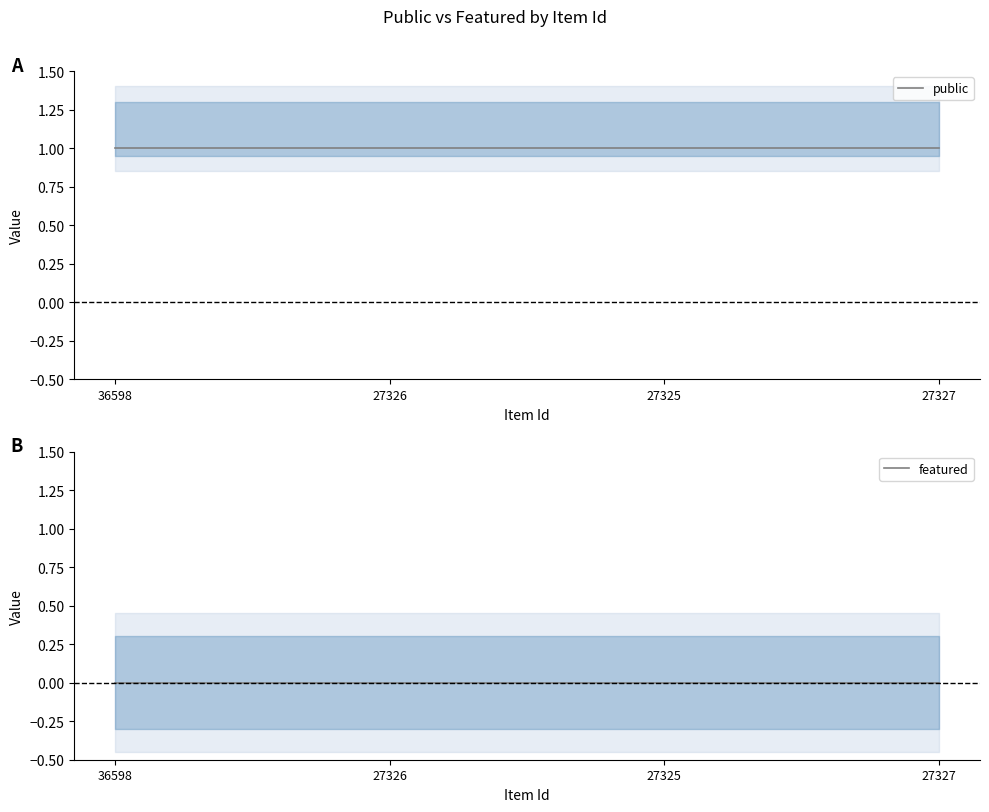

What position from the right is 27325?

2